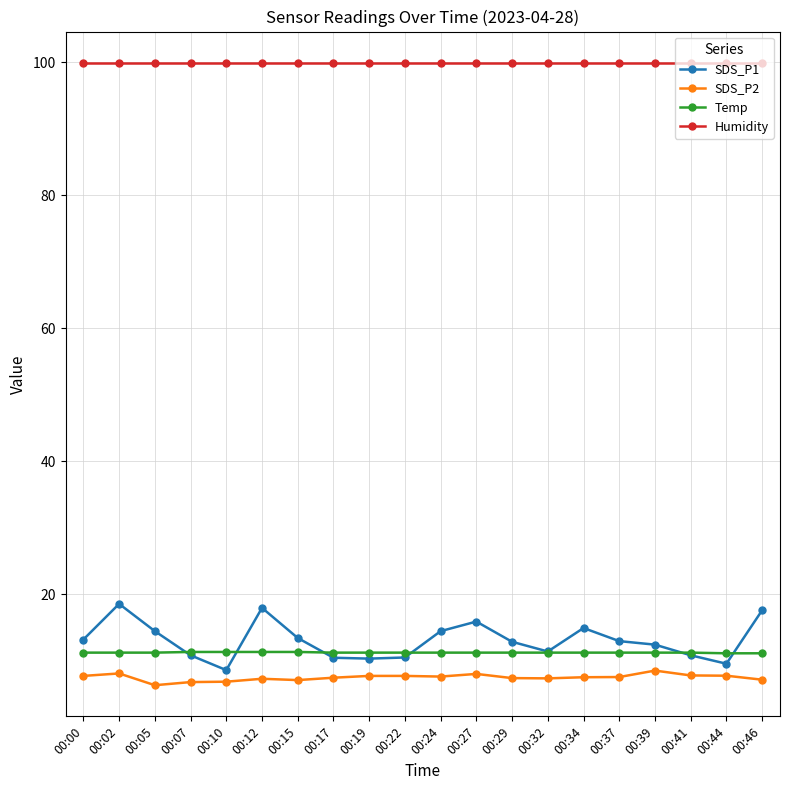

What is the maximum value shown in the chart?

99.9